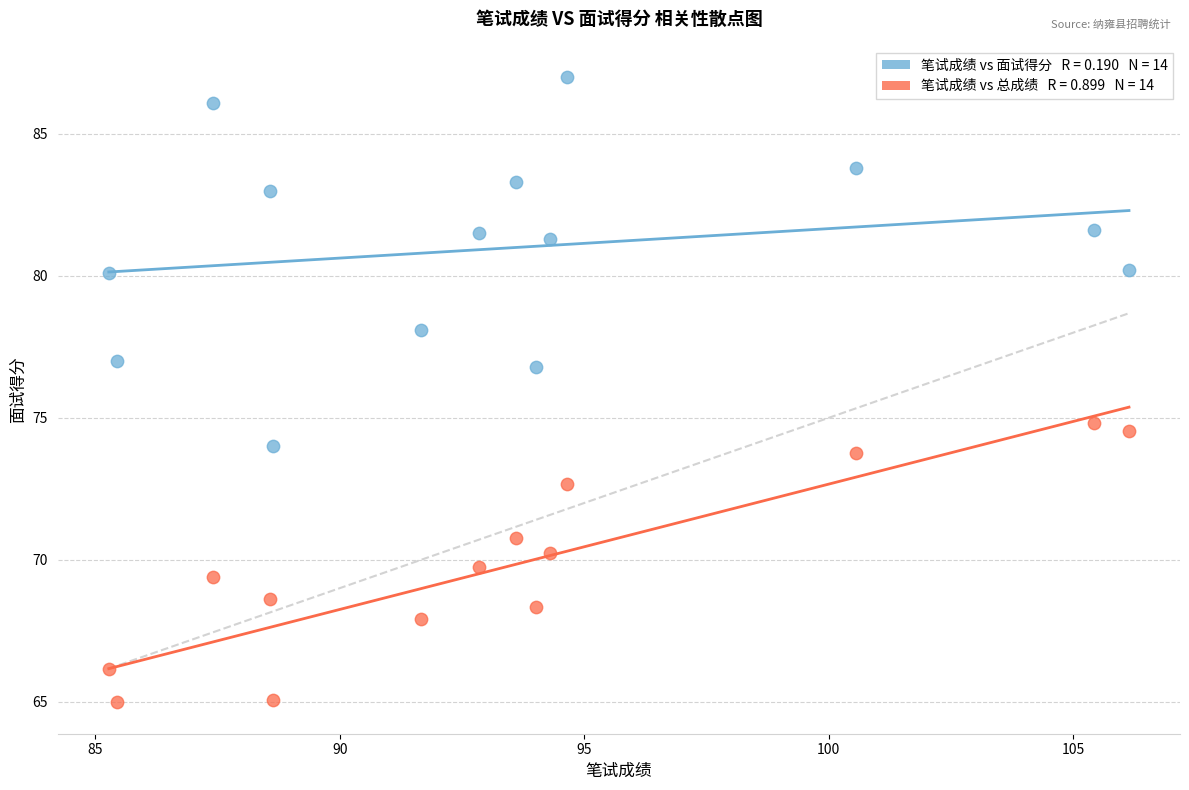

Across all data points, what is the range of Y values (max minus min)?

22.0